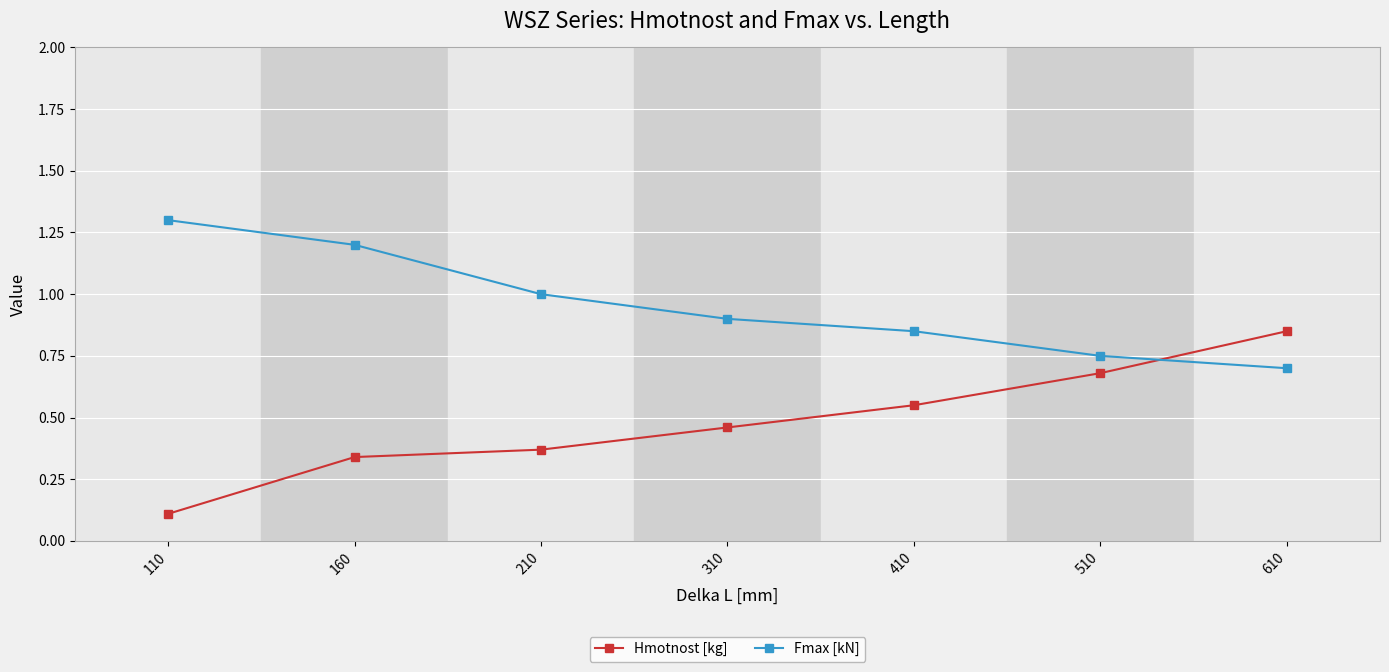

What is the sum of all Fmax [kN] values?

6.7